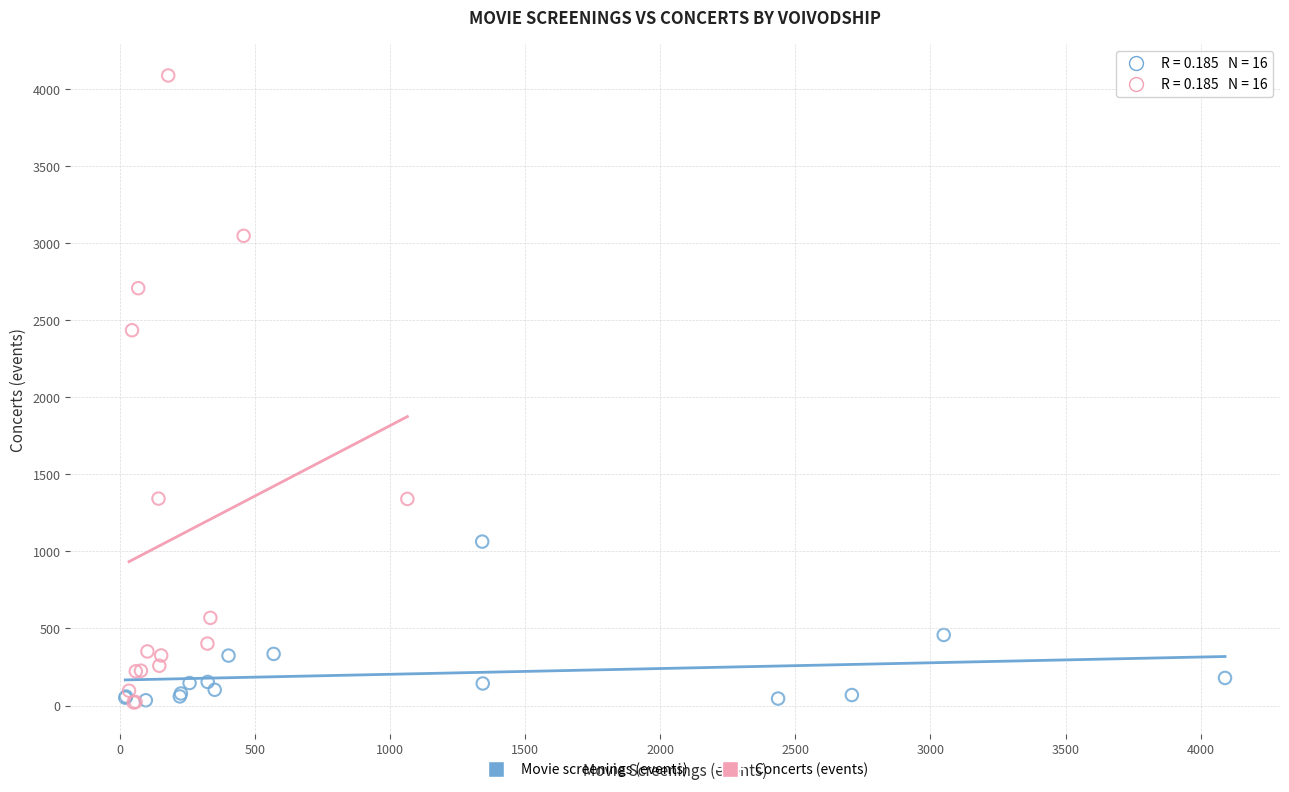

Which series has the largest Y range (max minus min)?

Concerts (events)